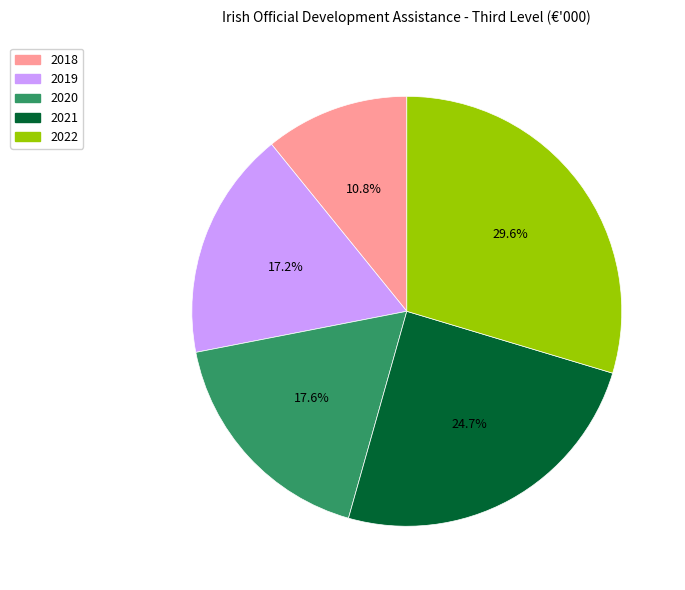

Which has a higher value, 2021 or 2022?

2022